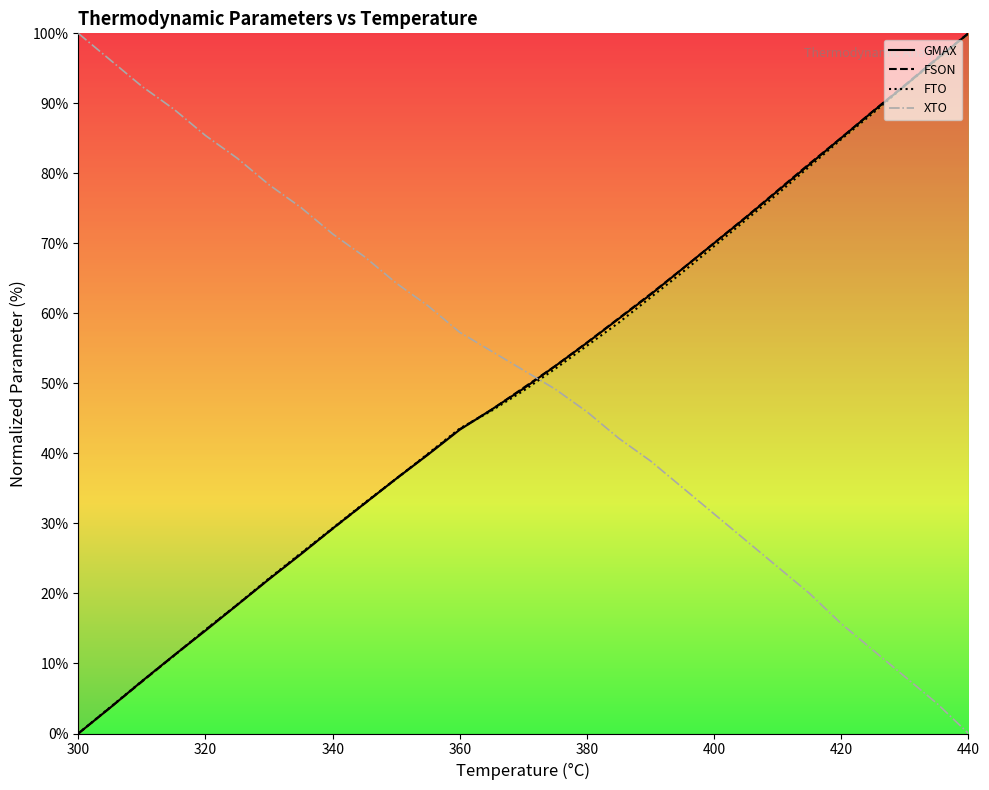

How many data points in XTO are less than 51?

14